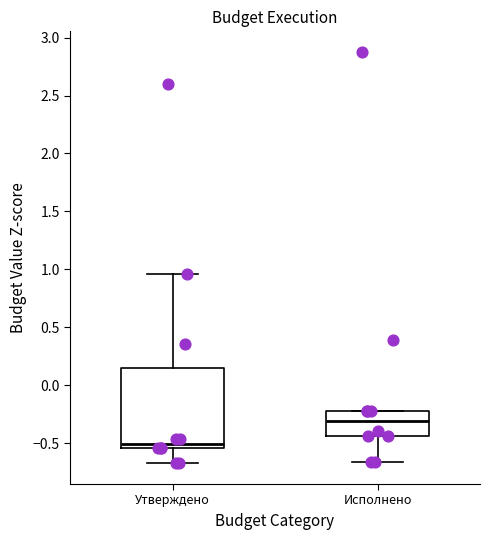

Reading left to right, read every box against the y-axis: the position of its median line, the range the box covers, and the ends of its whiskers. The values are not printed on the chart, so give them approximately, as read against the axis.

Утверждено: median -0.50, box -0.55 to 0.15, whiskers -0.70 to 0.95
Исполнено: median -0.30, box -0.45 to -0.20, whiskers -0.65 to -0.20